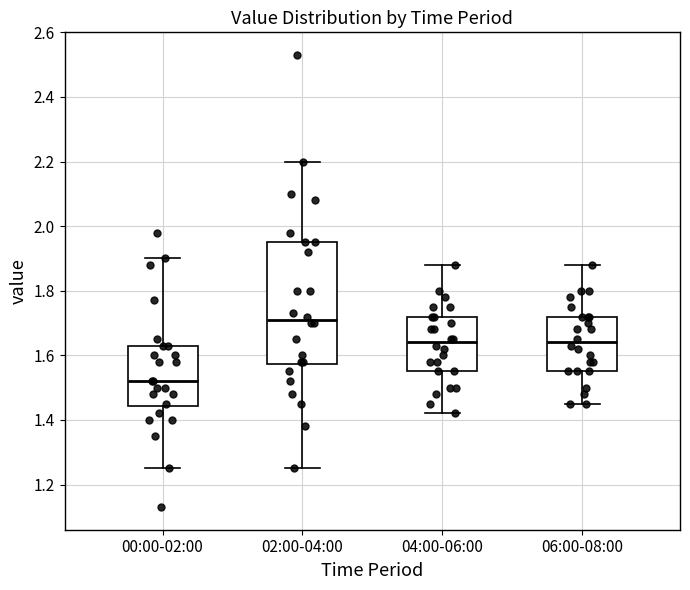

Which box's median line is the lowest?

00:00-02:00